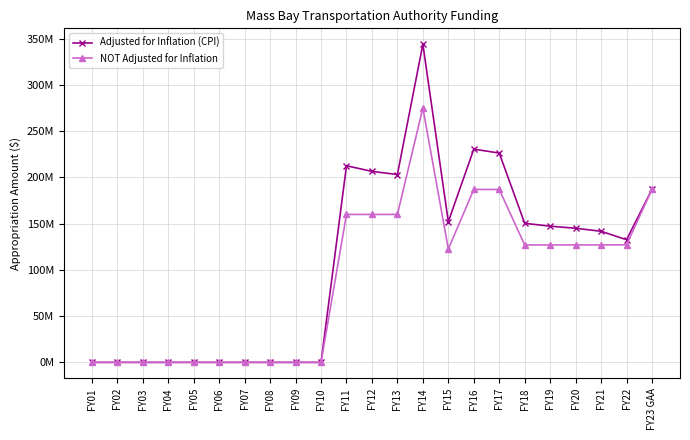

Which series has the widest spread of values?

Adjusted for Inflation (CPI)